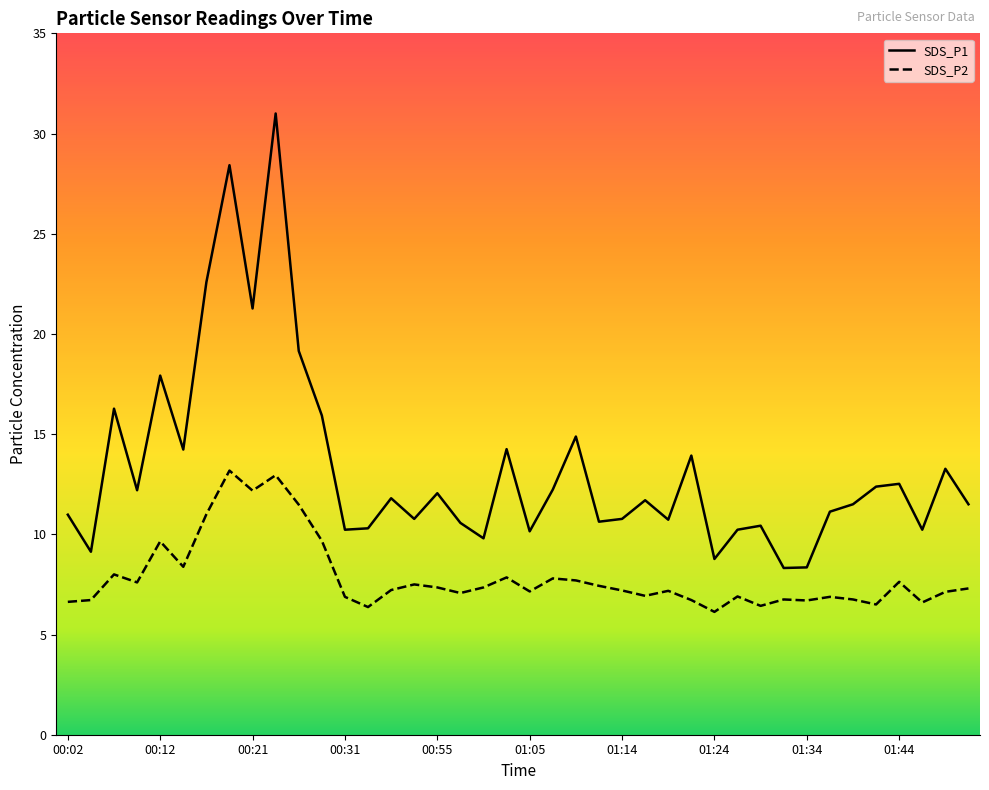

Which category has the highest value across all series?

00:24